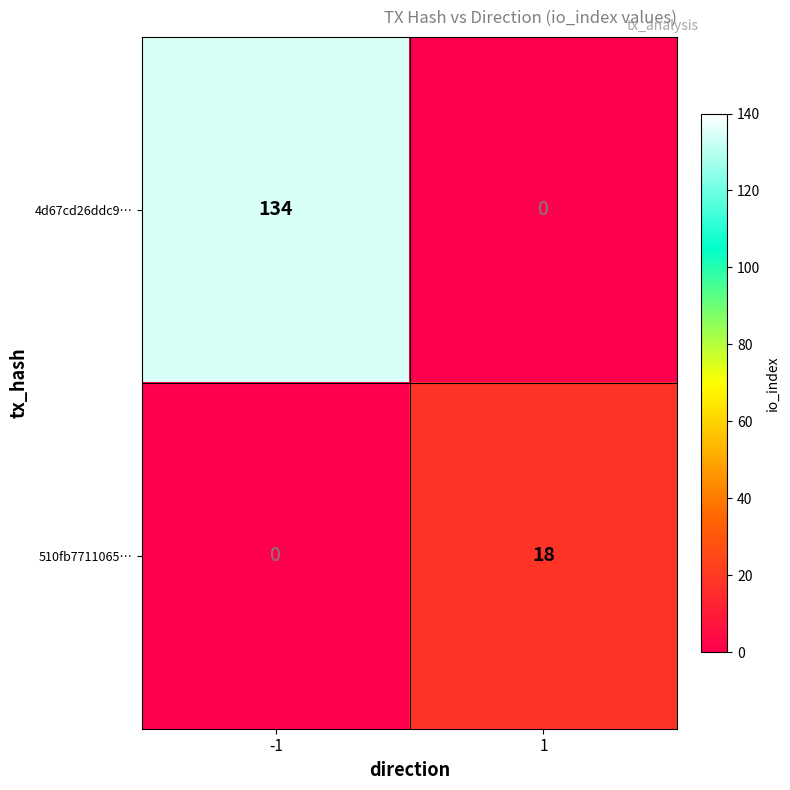

Between -1 and 1, which series saw the biggest shift?

4d67cd26ddc9…